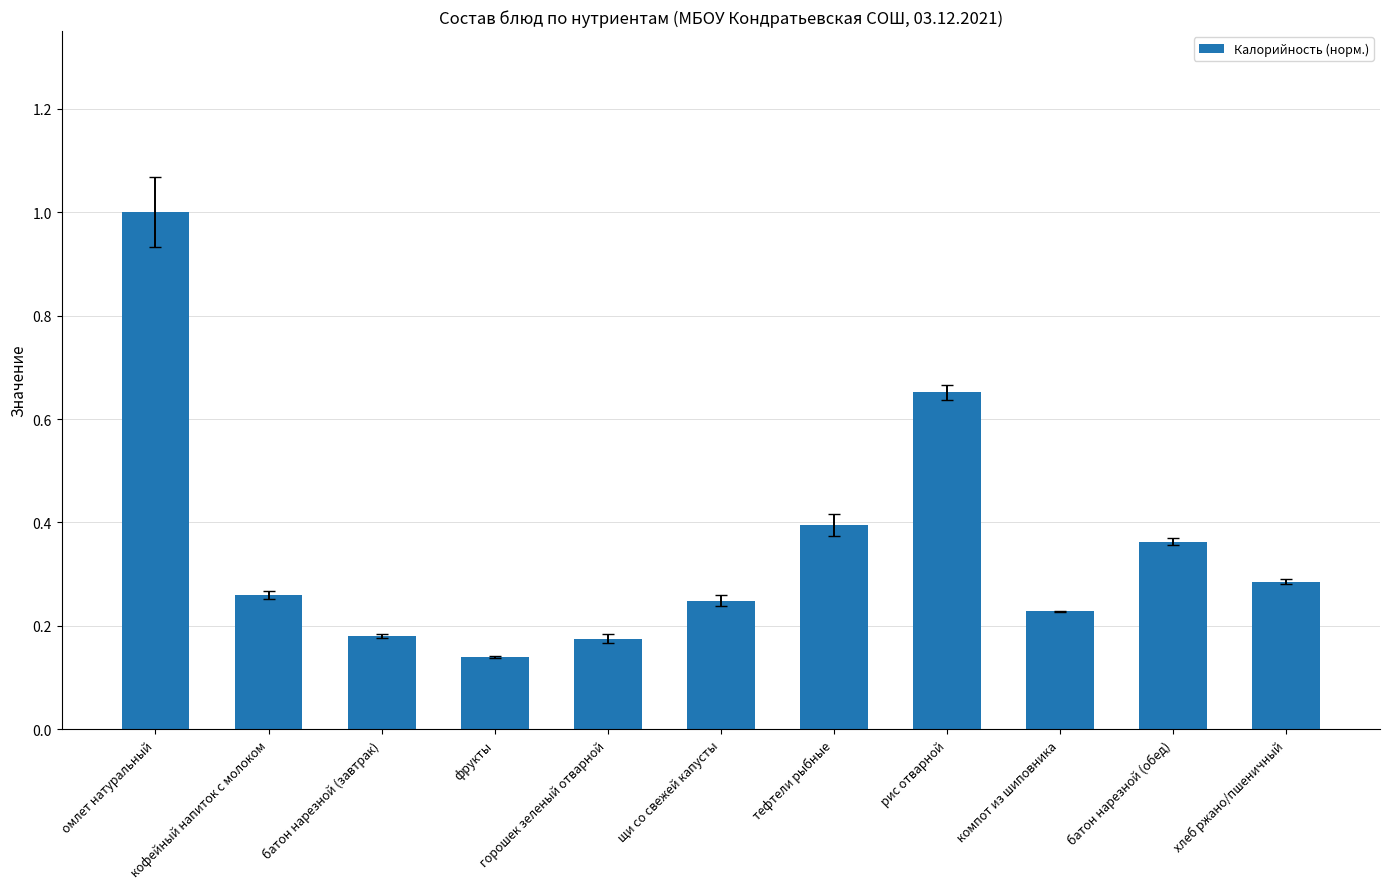

What position from the left is щи со свежей капусты?

6